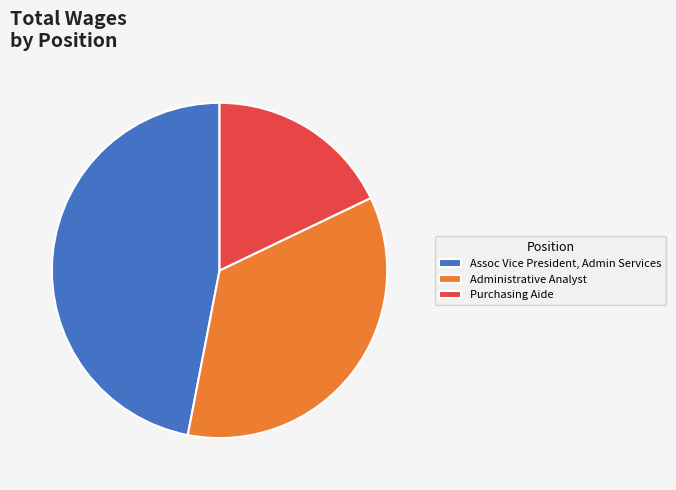

What is the ratio of the value at Purchasing Aide to the value at Assoc Vice President, Admin Services?

0.4